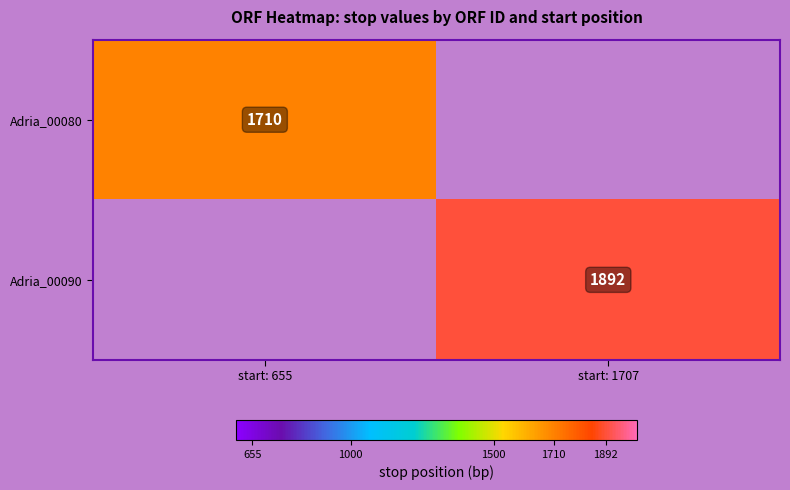

How many values in Adria_00080 are above zero?

1